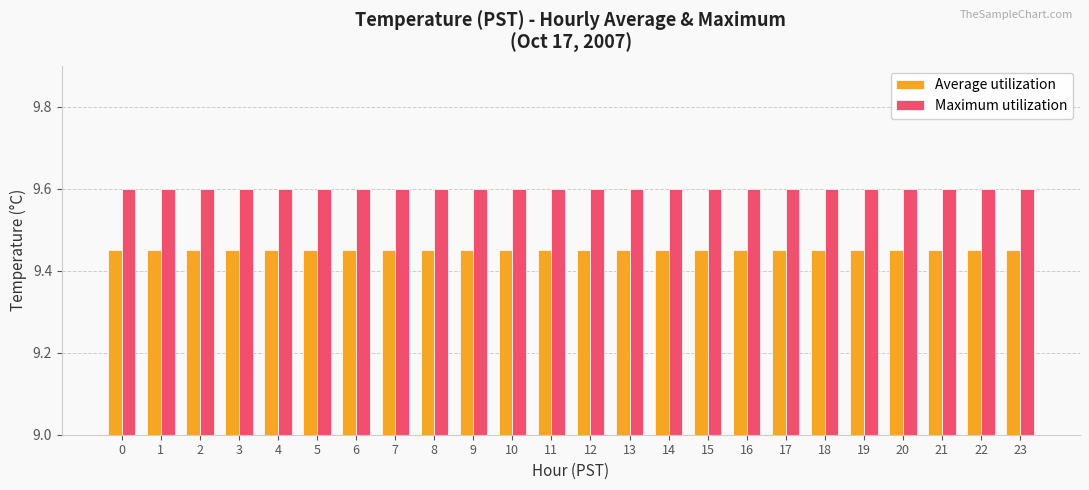

At how many categories does at least one series exceed 9?

24